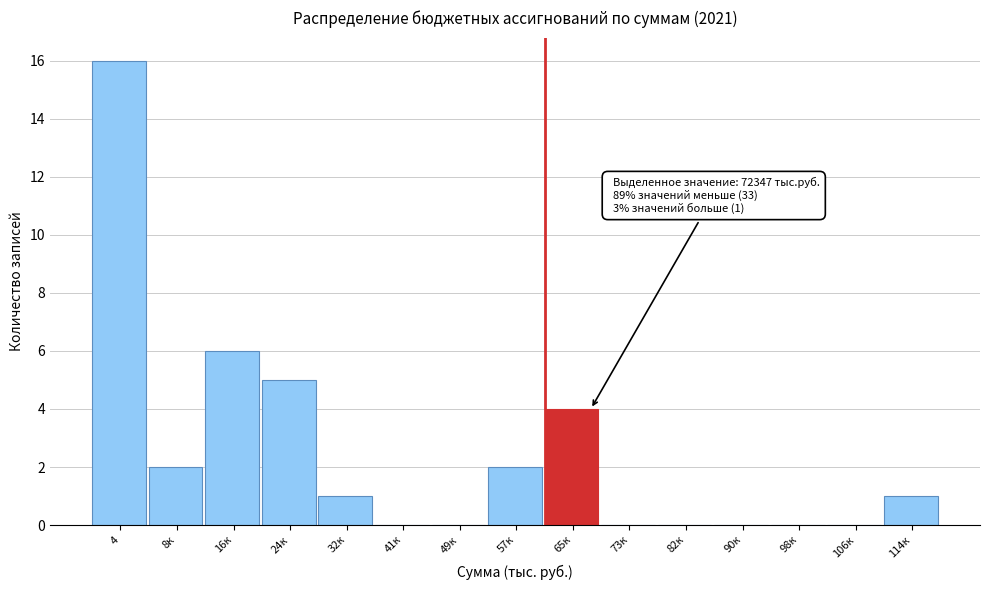

Reading right to left, what are all the values shown in this chart?

114к=1	106к=0	98к=0	90к=0	82к=0	73к=0	65к=4	57к=2	49к=0	41к=0	32к=1	24к=5	16к=6	8к=2	4=16